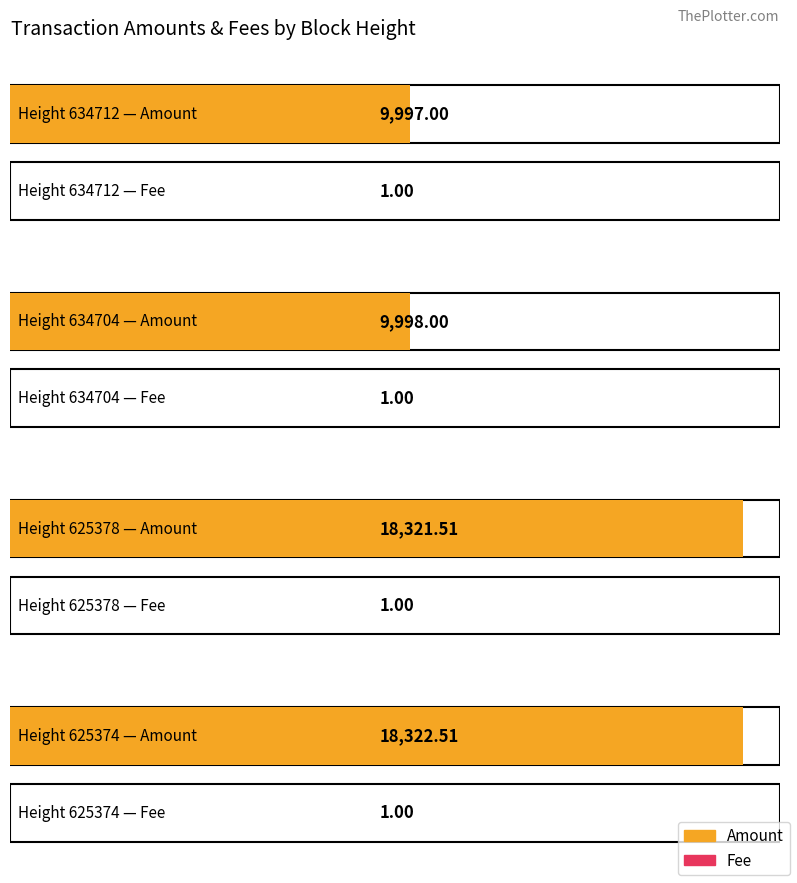

What is the maximum value shown in the chart?

18322.5